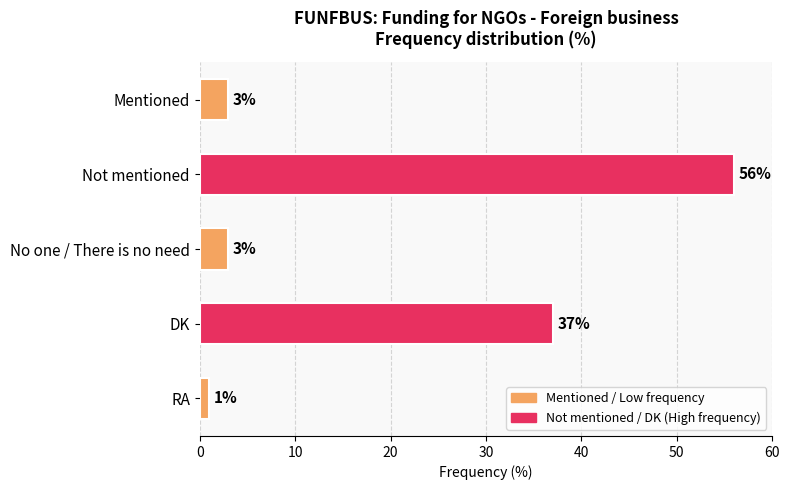

What is the sum of all values?

100